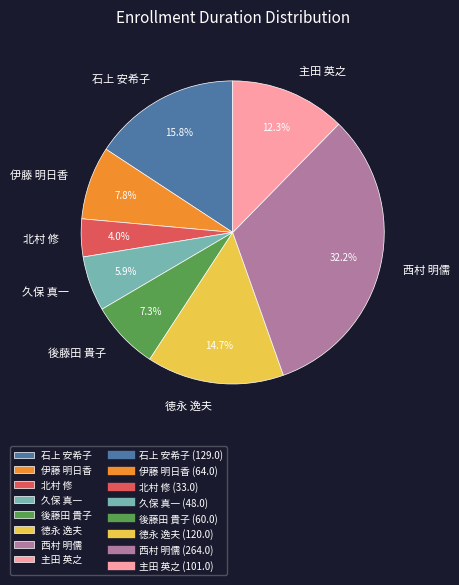

Is it true that 北村 修 is 4% of the pie?

True